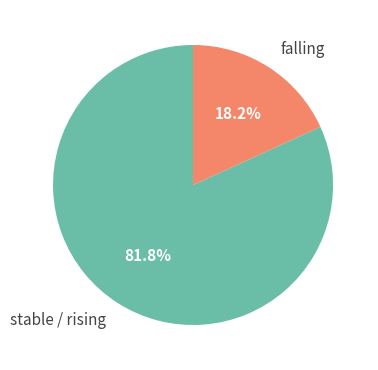

Combined, what portion of the pie is falling and stable / rising?

100.0%